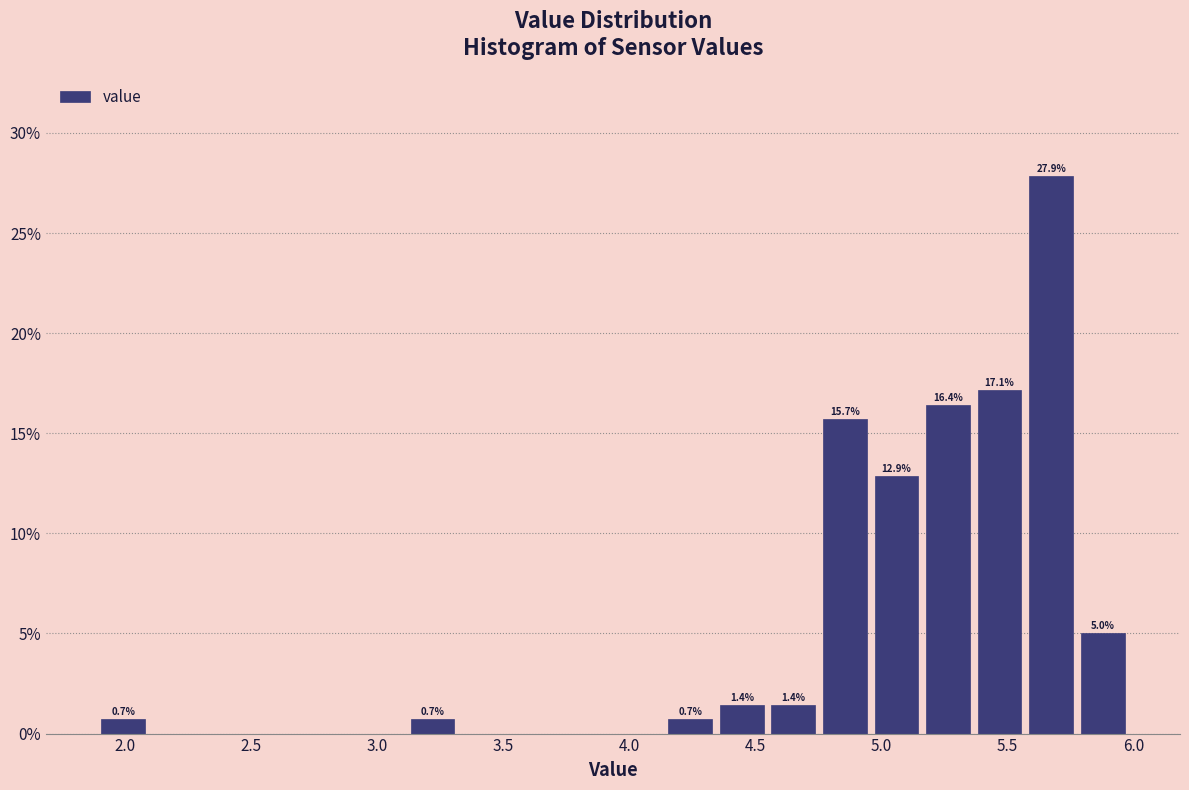

Which range on the x-axis has the tallest bar?

5.55 to 5.80